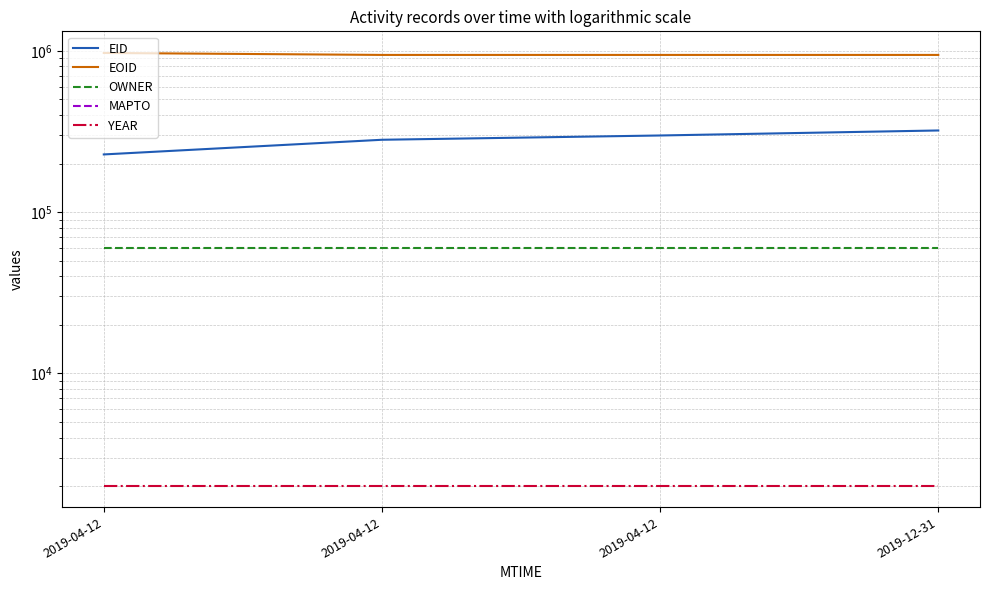

How many lines are shown in the chart?

5